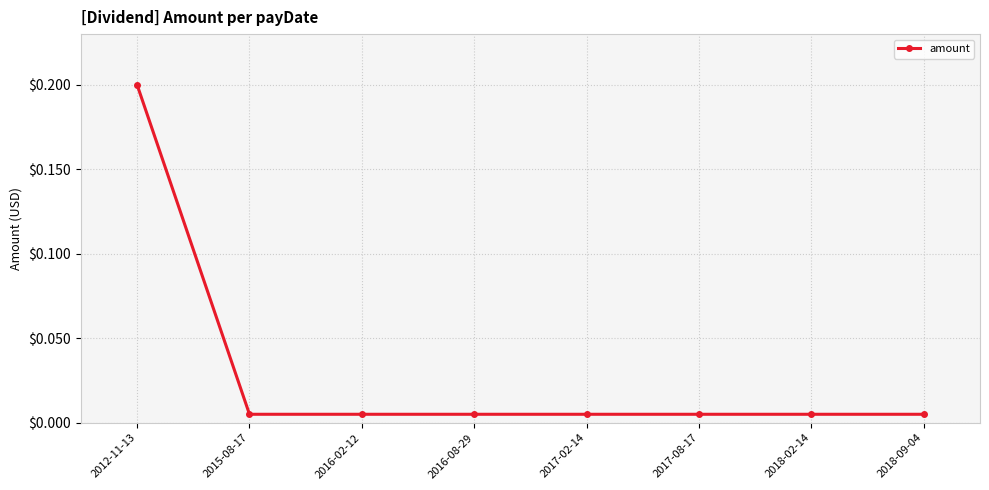

What is the sum of all values?

0.2